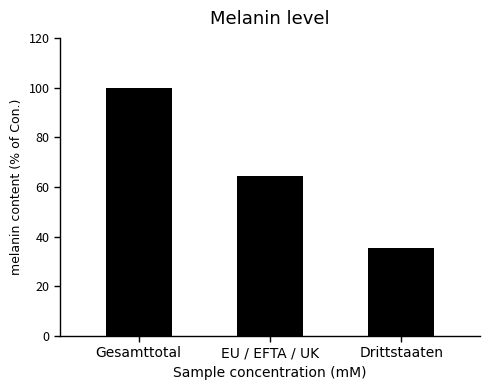

What value does the data have at EU / EFTA / UK?

64.5